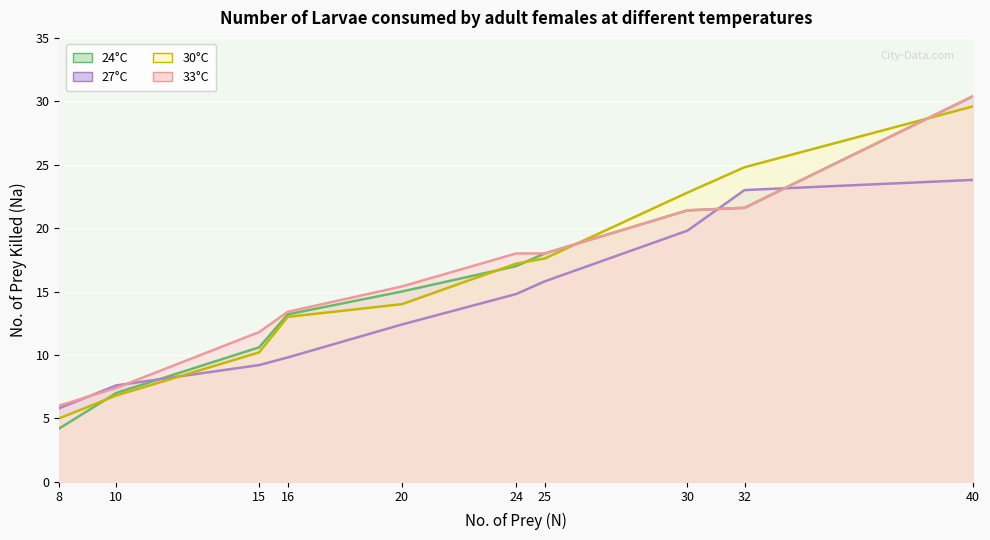

Reading right to left, list all the values displayed in this chart.

24°C: 30.4	21.6	21.4	18.0	17.0	15.0	13.2	10.6	7.0	4.2
27°C: 23.8	23.0	19.8	15.8	14.8	12.4	9.8	9.2	7.6	5.8
30°C: 29.6	24.8	22.8	17.6	17.2	14.0	13.0	10.2	6.8	5.0
33°C: 30.4	21.6	21.4	18.0	18.0	15.4	13.4	11.8	7.4	6.0